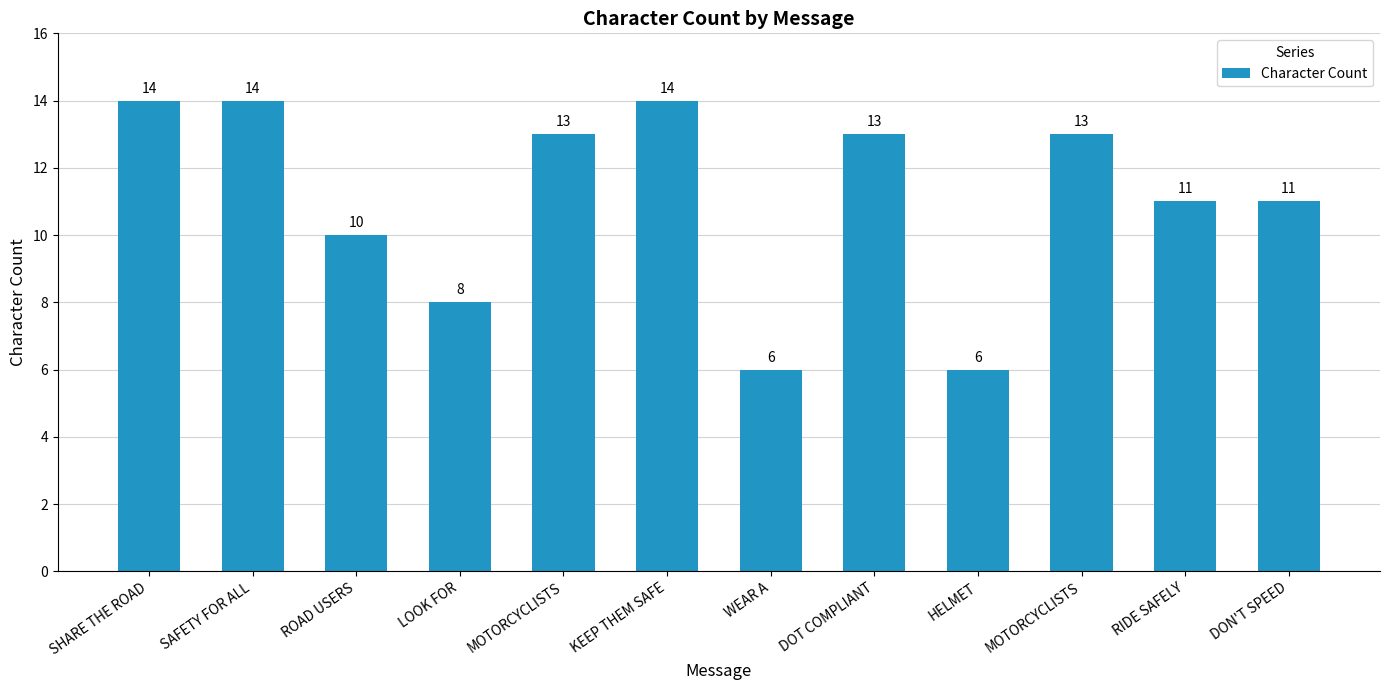

List the labels in order of value, smallest first.

WEAR A, HELMET, LOOK FOR, ROAD USERS, RIDE SAFELY, DON'T SPEED, MOTORCYCLISTS, DOT COMPLIANT, MOTORCYCLISTS, SHARE THE ROAD, SAFETY FOR ALL, KEEP THEM SAFE